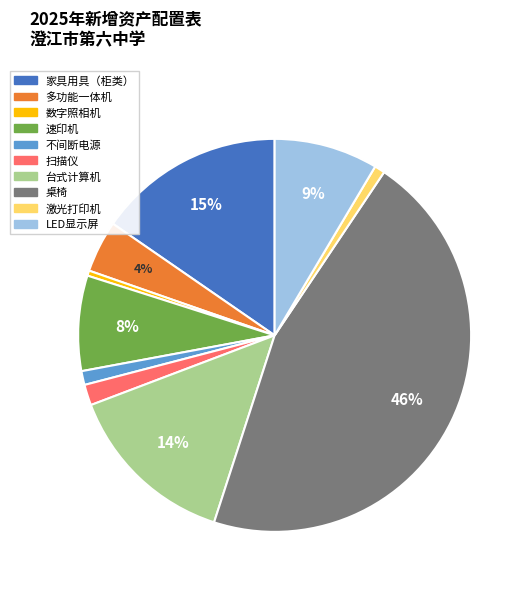

To the nearest percent, what is the average slice percentage?

10%